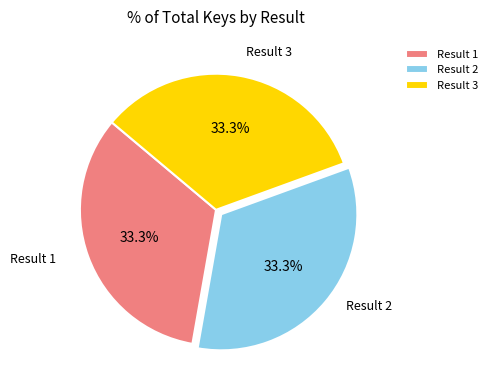

What percentage is NOT represented by Result 3?

66.7%